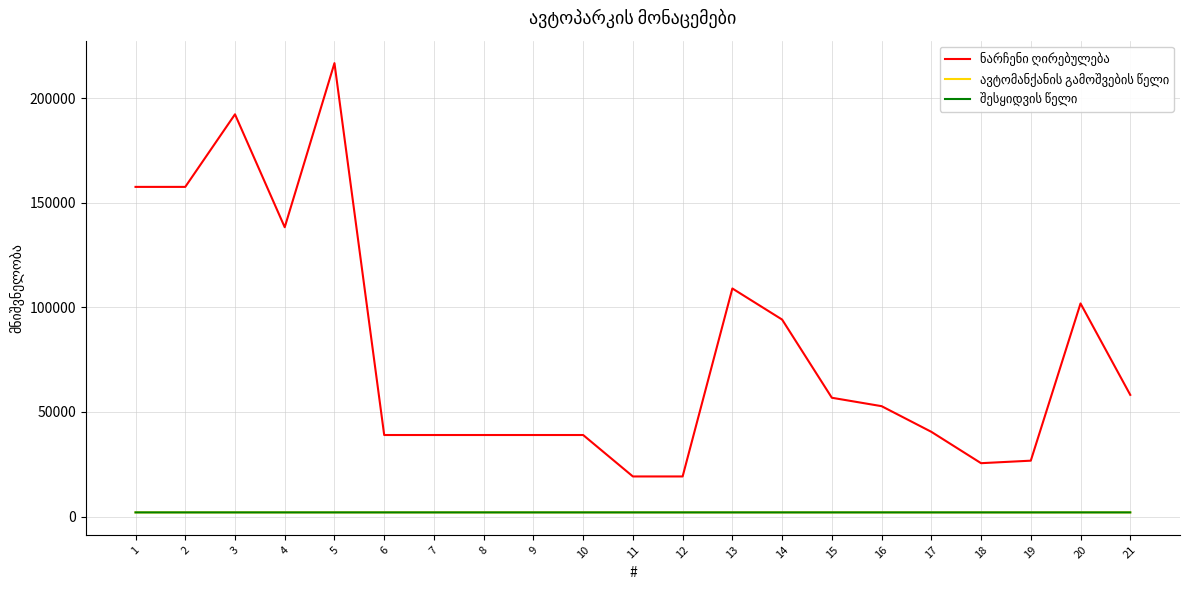

At which category is the sum across all series the highest?

5